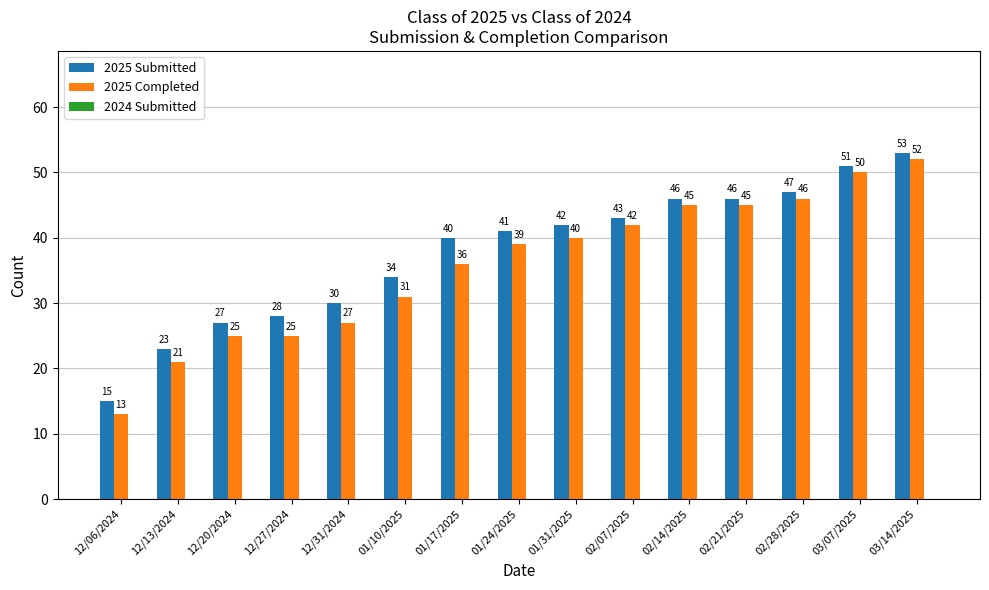

Count the number of categories in the chart.

15